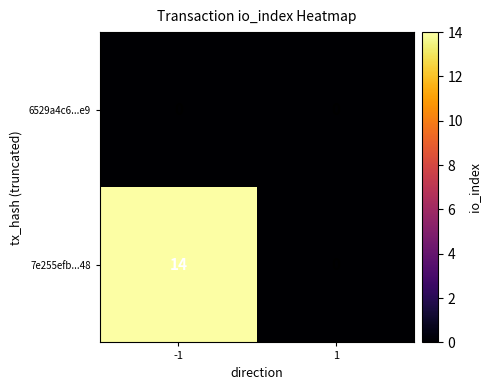

Rank the series by their average value, from highest to lowest.

7e255efb...48, 6529a4c6...e9